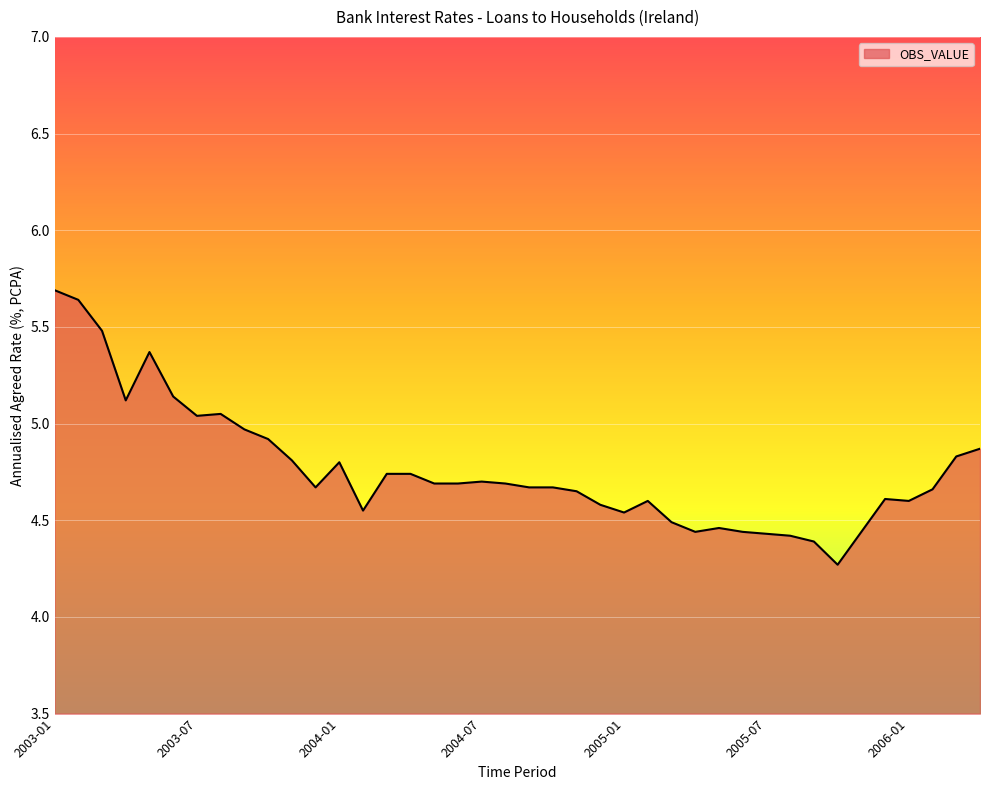

What is the minimum value shown in the chart?

4.3